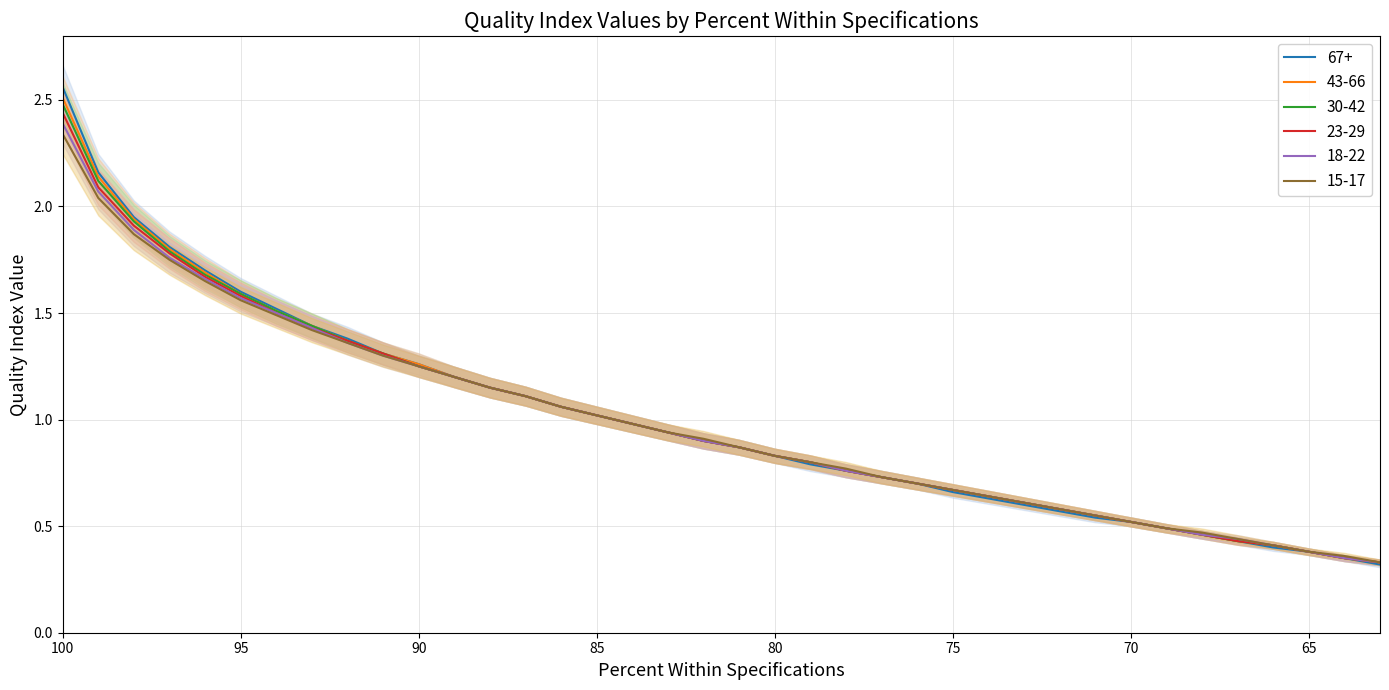

List the series in order of their peak value, highest first.

67+, 43-66, 30-42, 23-29, 18-22, 15-17